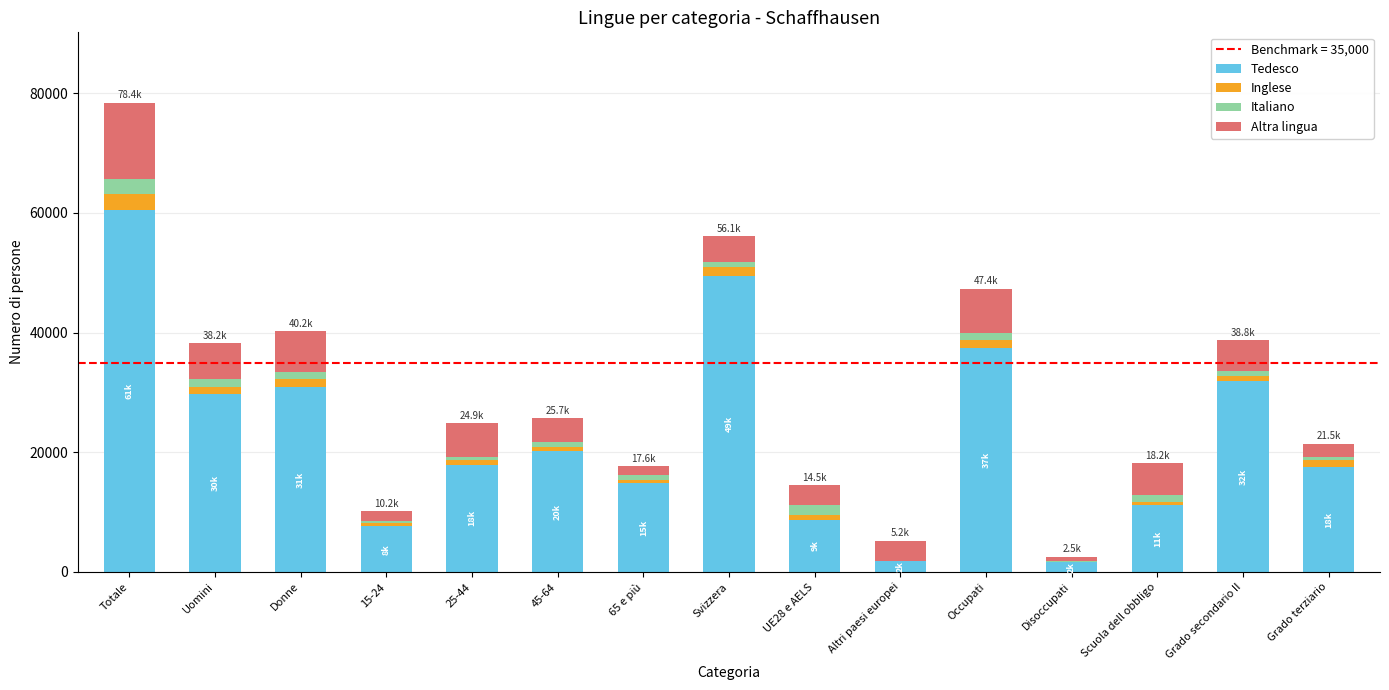

How many distinct data groups are displayed?

4